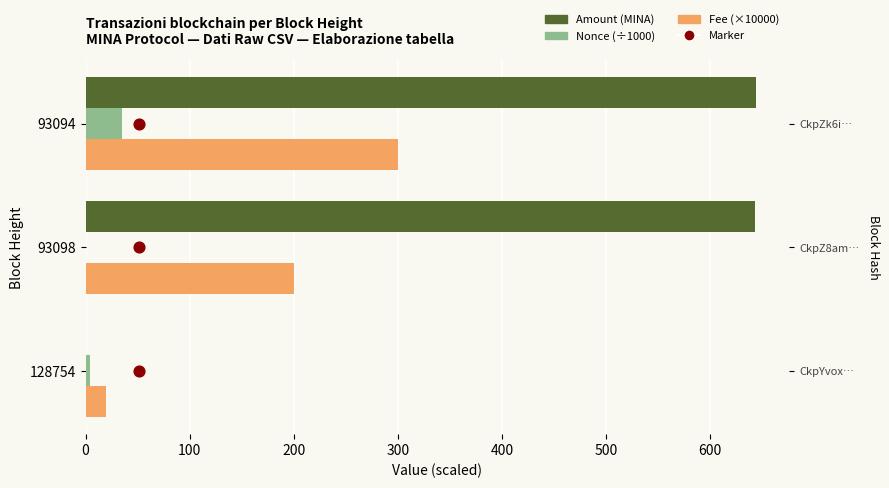

Is the value of Nonce (÷1000) at 93098 greater than the value of Amount (MINA) at 93094?

No